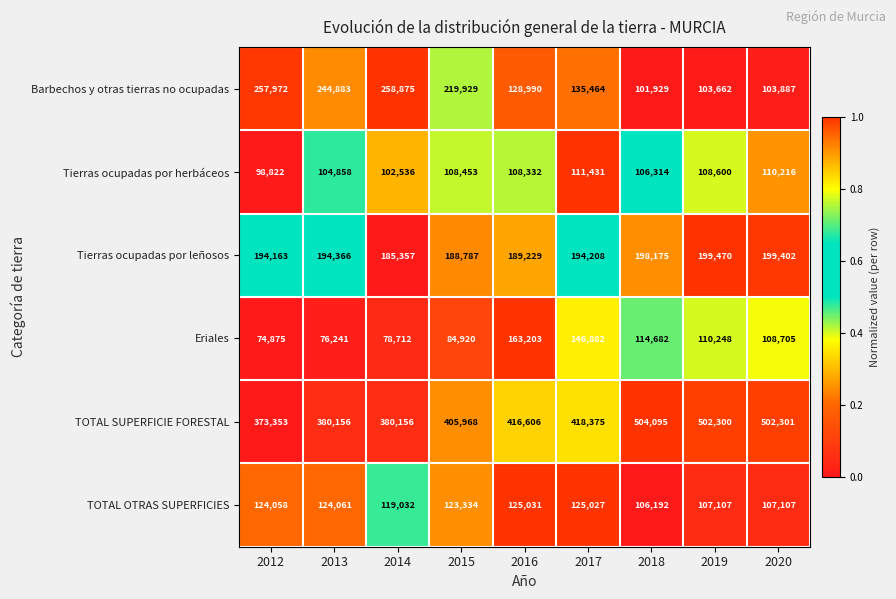

What is the difference between the highest and lowest values at 2014?

301444